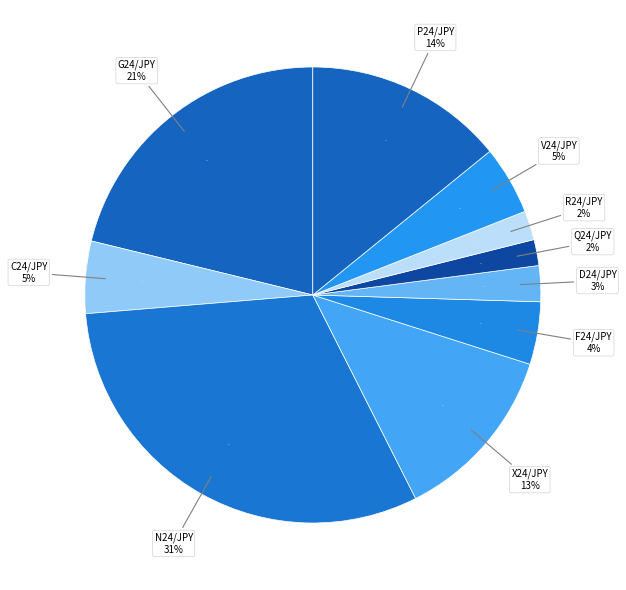

Combined, what portion of the pie is X24/JPY and V24/JPY?

17.5%